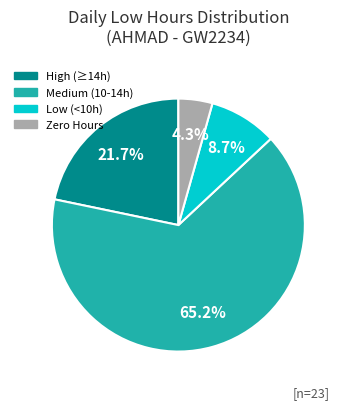

Does any single category account for the majority?

Yes